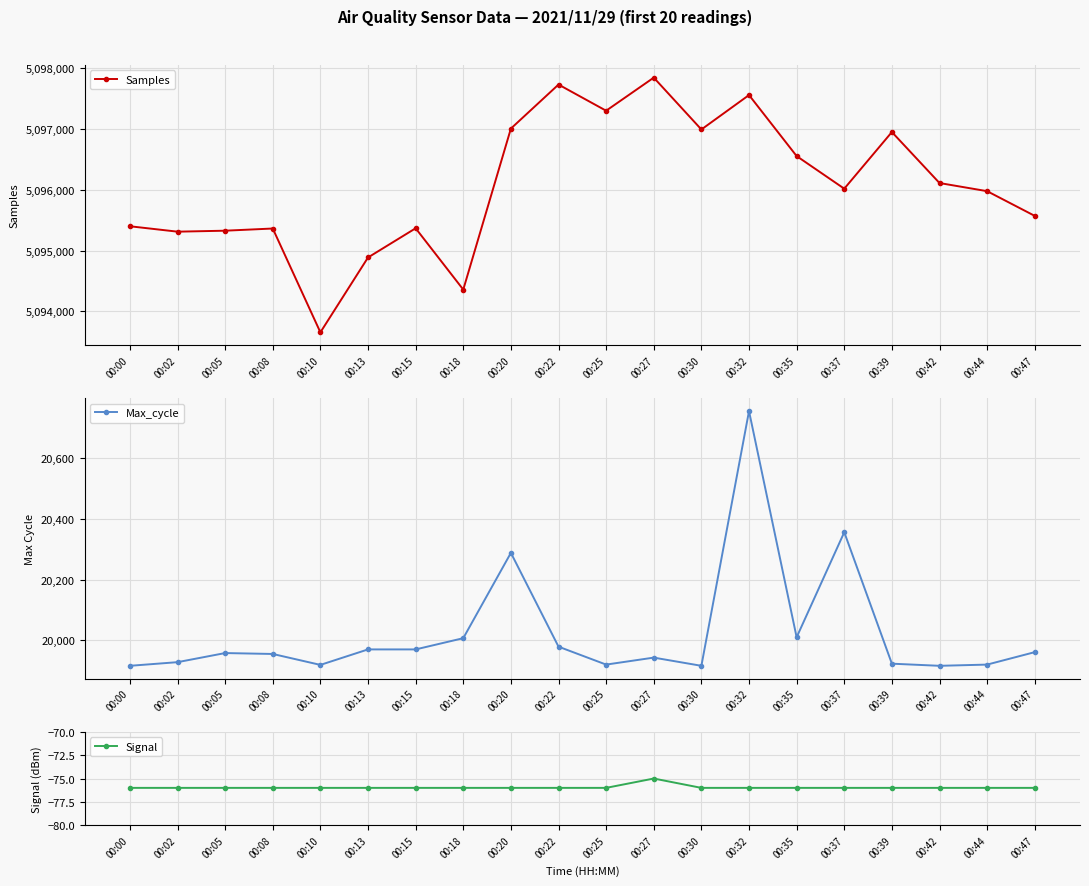

Count the number of categories in the chart.

20